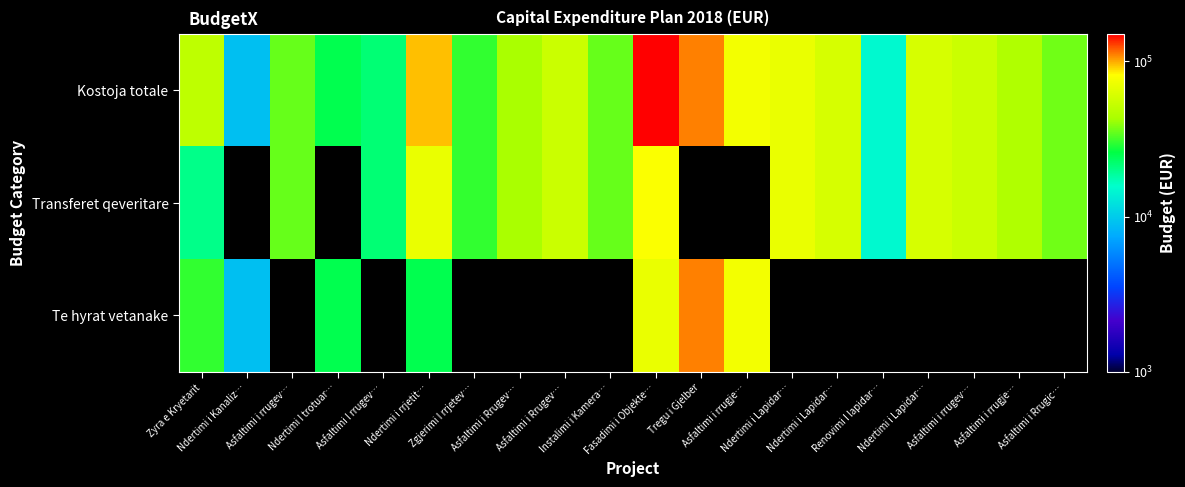

Which series has the largest total across all categories?

Kostoja totale